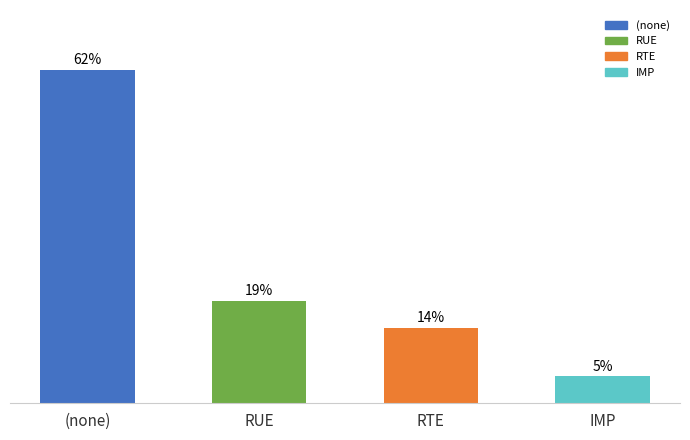

Which has a higher value, (none) or RUE?

(none)